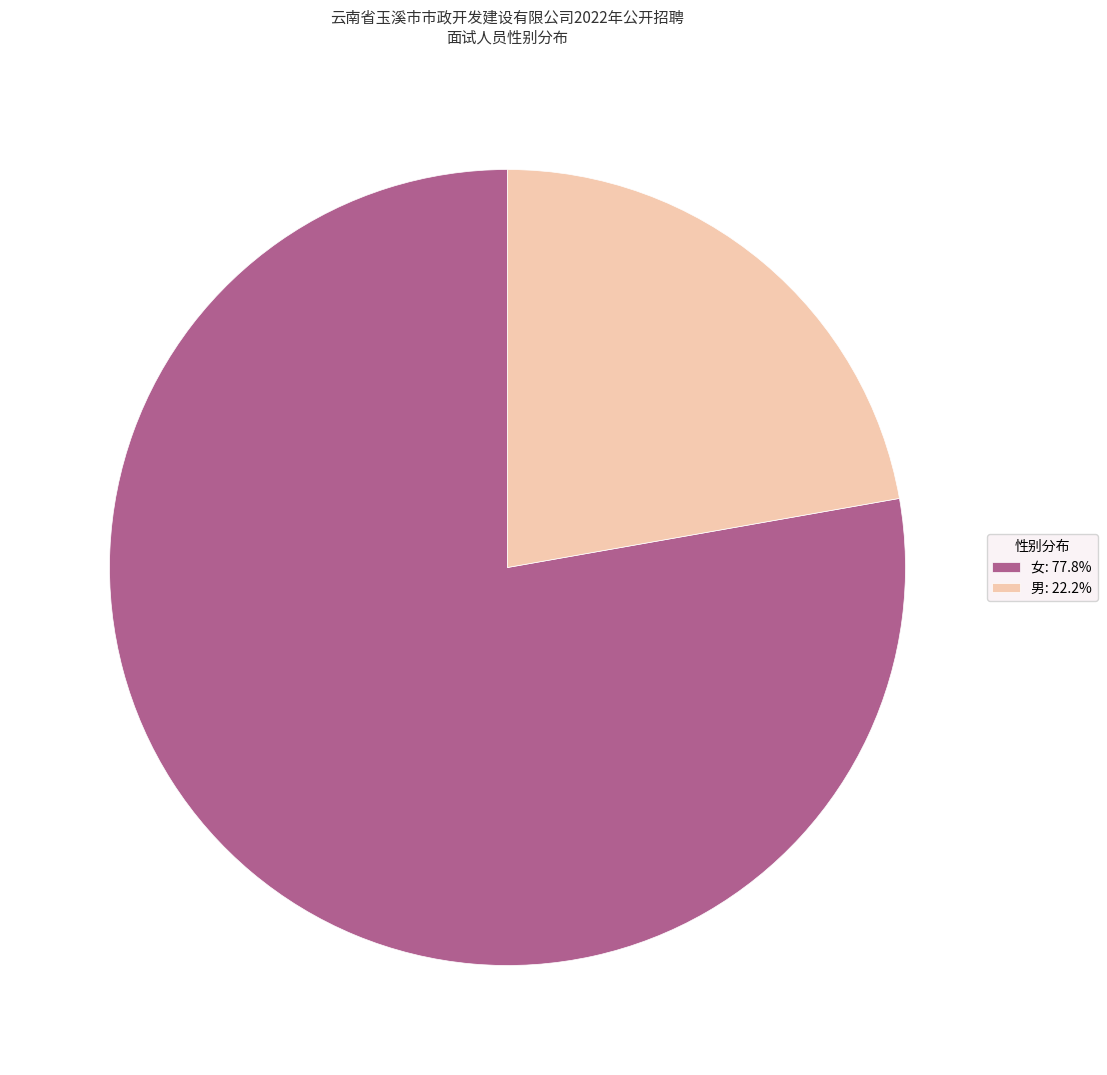

Approximately how many times larger is the value at 女: 77.8% compared to 男: 22.2%?

3.5